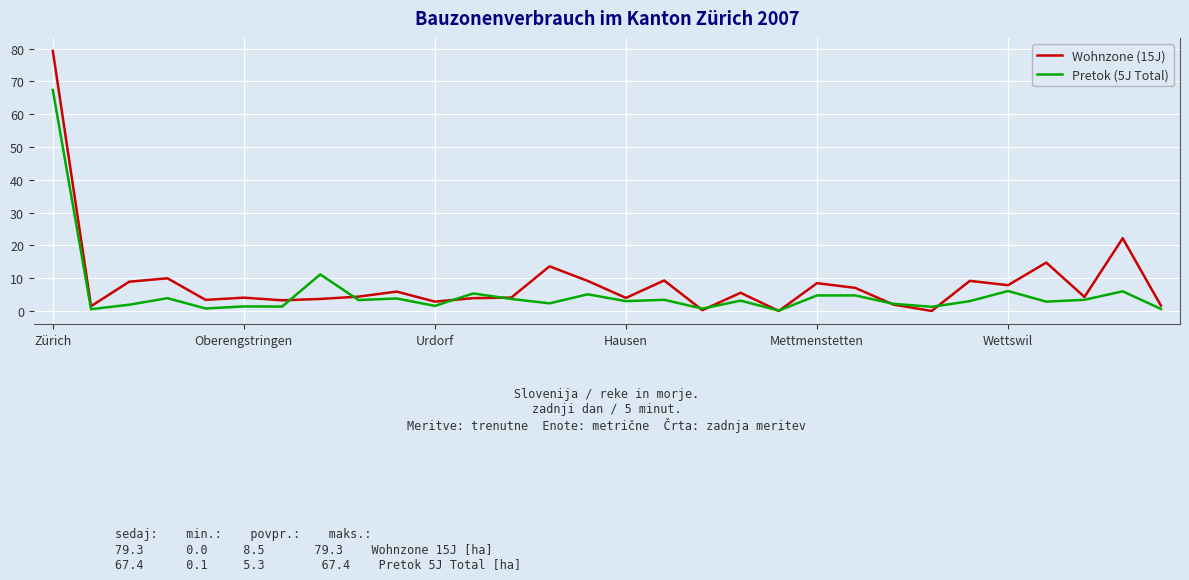

Rank the series by their maximum value, from lowest to highest.

Pretok (5J Total), Wohnzone (15J)